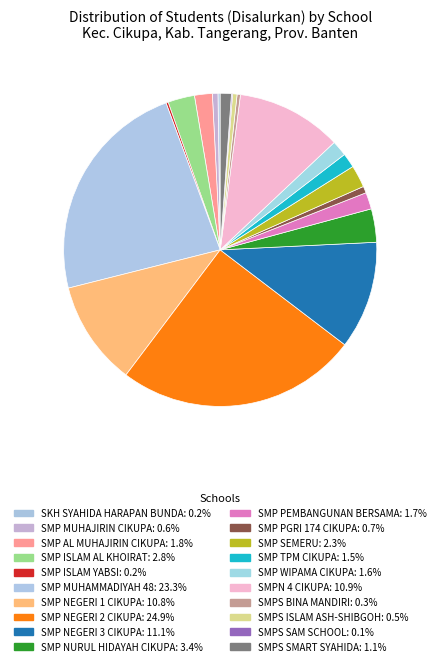

True or false: SMPS BINA MANDIRI accounts for 9% of the total.

False